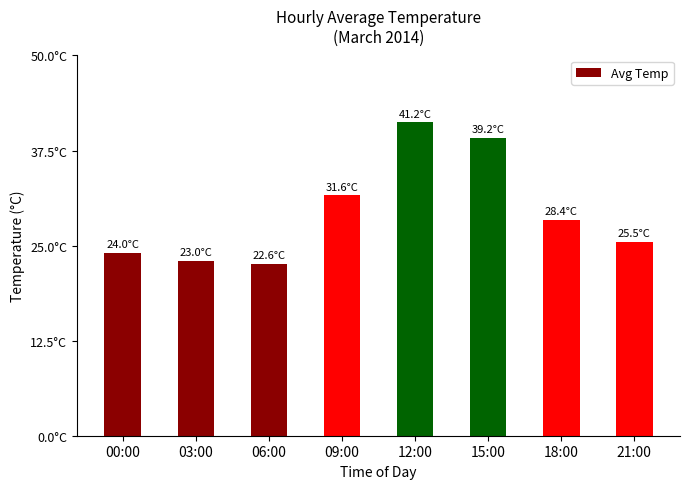

What is the difference between the maximum and second lowest values?

18.2